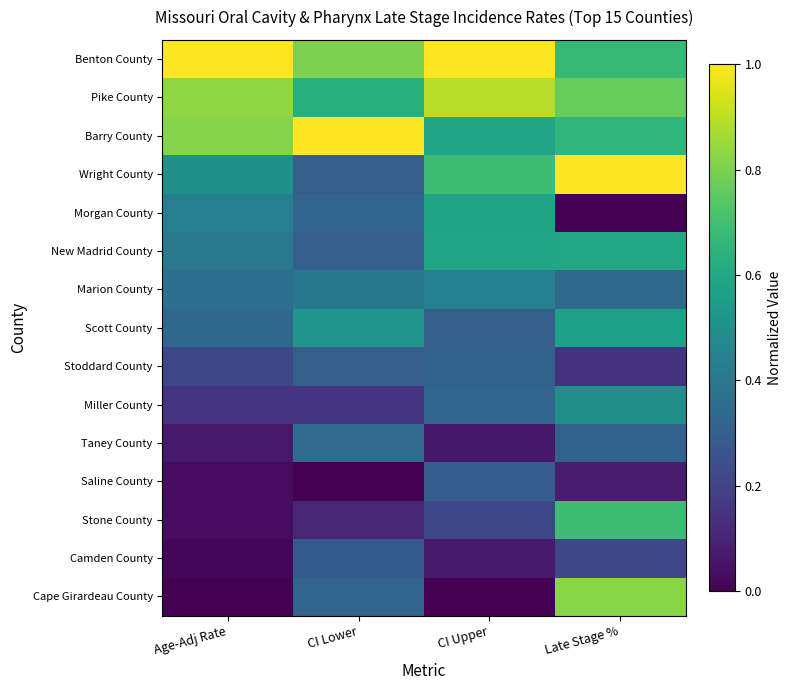

Count the number of data series in this chart.

15